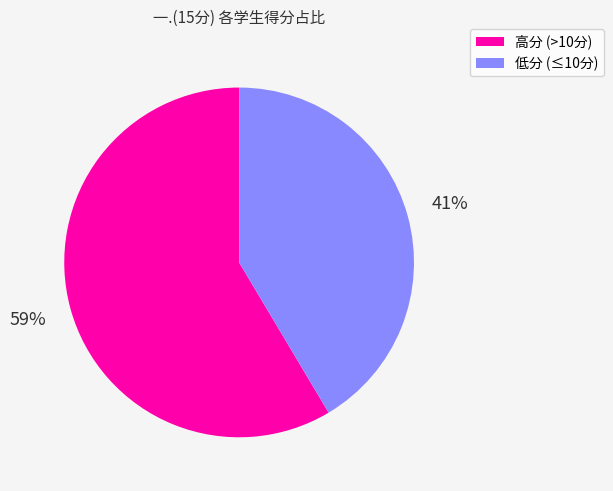

Is there a majority slice in this chart?

Yes